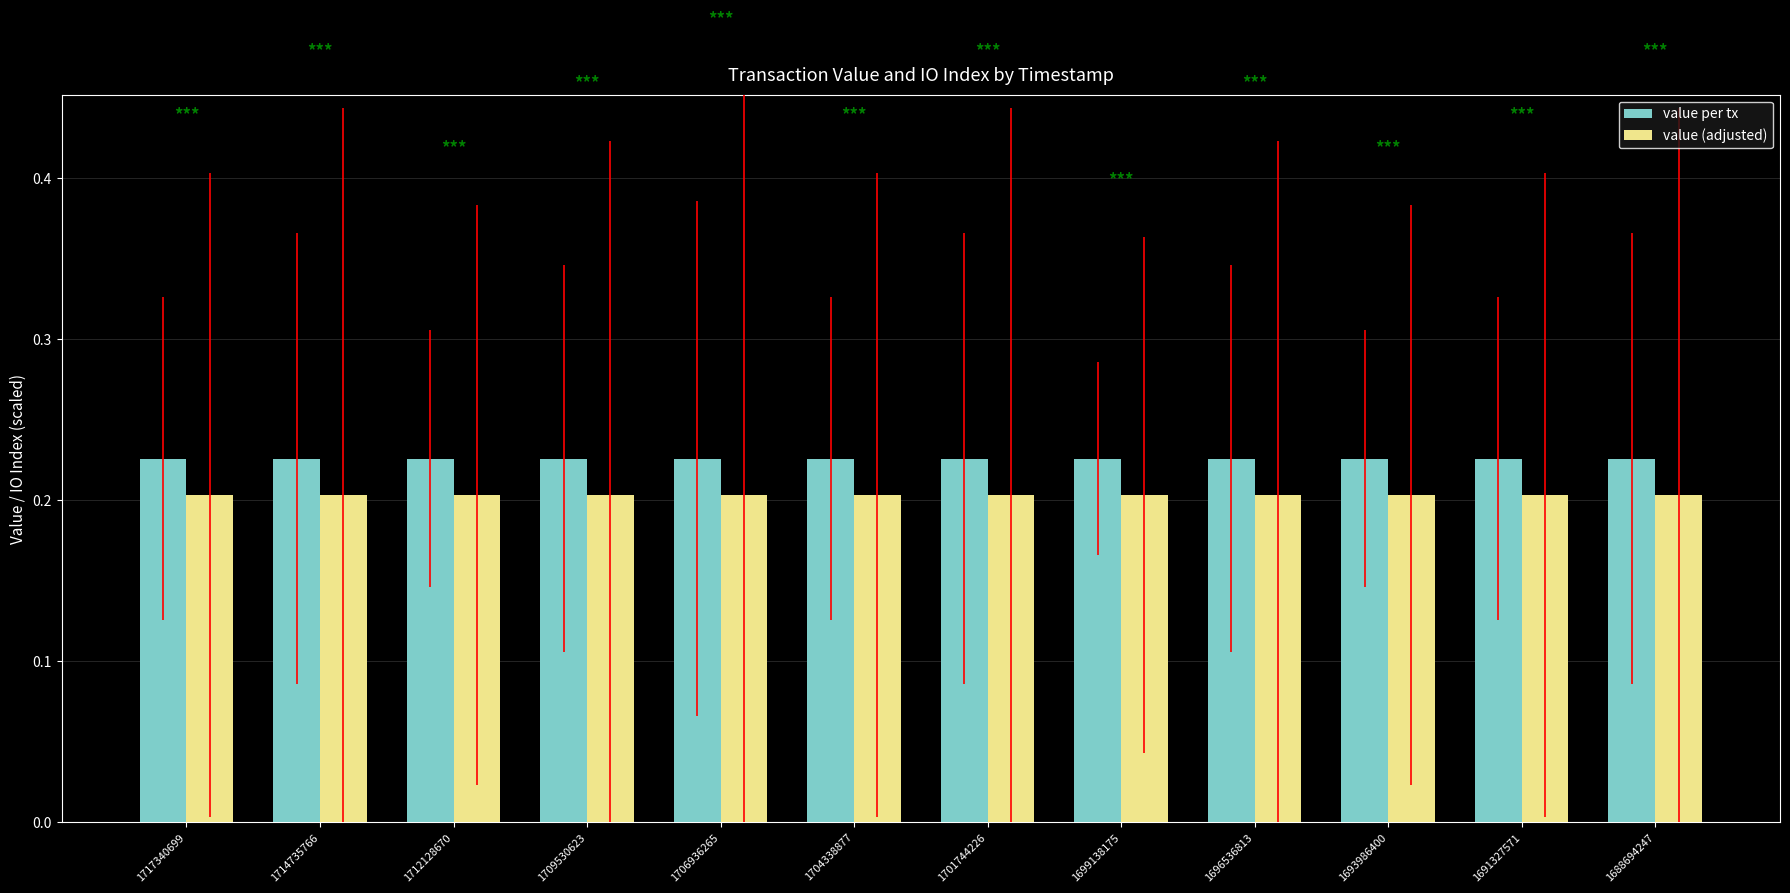

Rank the series by their average value, from lowest to highest.

value (adjusted), value per tx